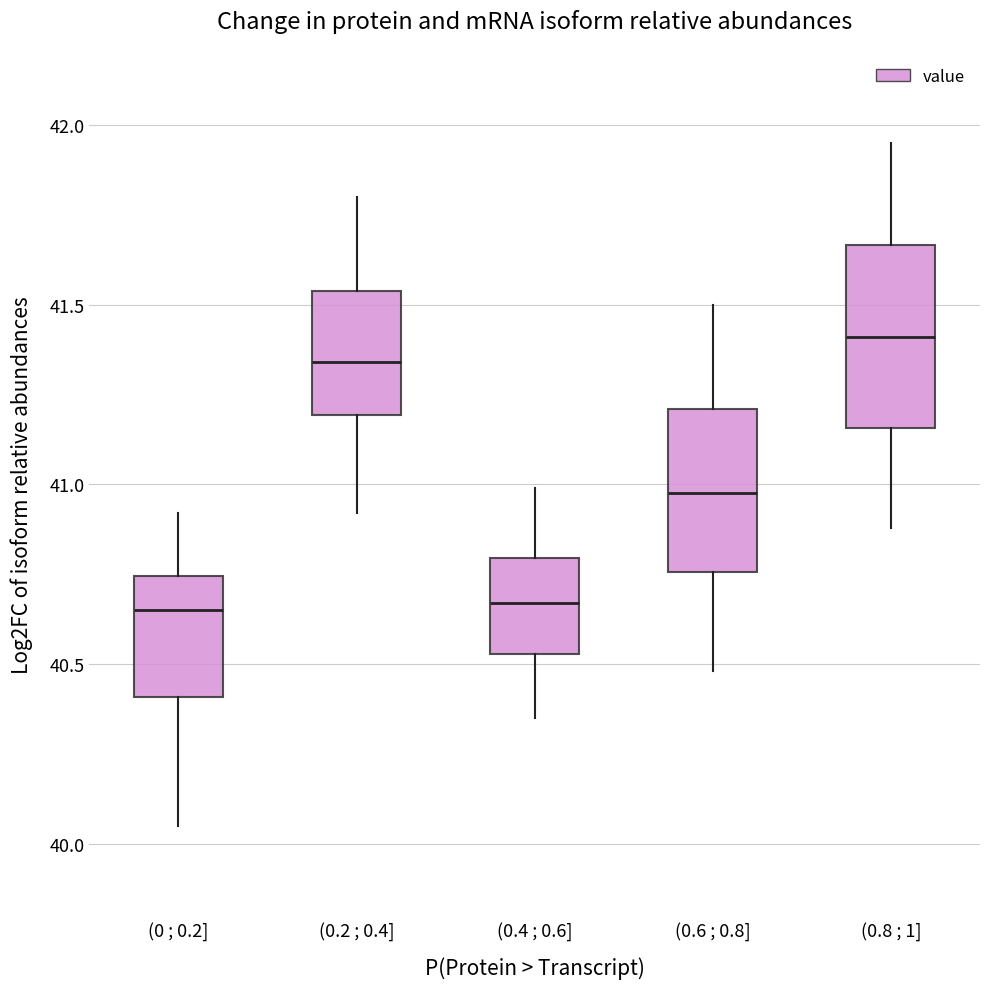

Where is the lower edge of the box for (0.4 ; 0.6] on the y-axis? The values are not printed on the chart, so give them approximately, as read against the axis.

40.55